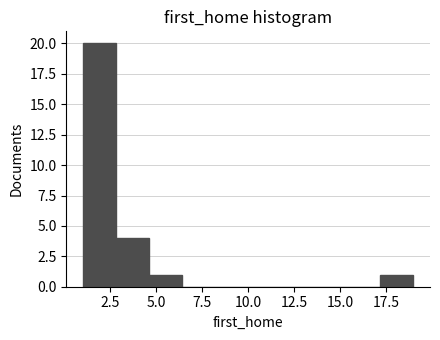

Around what value on the x-axis is the tallest bar? Give the approximate position of its centre, as read against the axis.

2.0